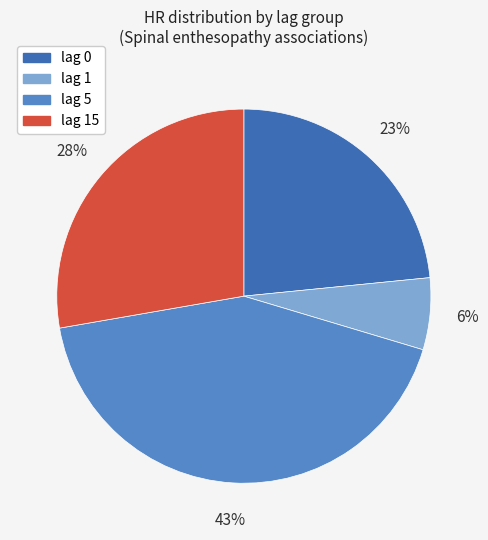

To the nearest percent, what is the average slice percentage?

25%